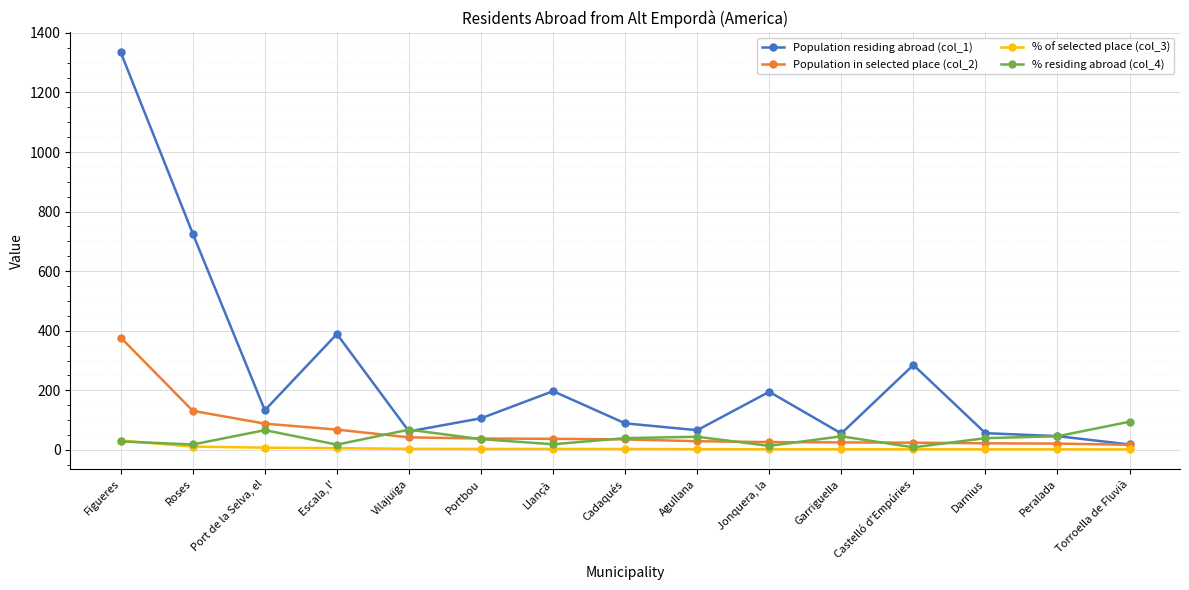

Which series has the largest total across all categories?

Population residing abroad (col_1)